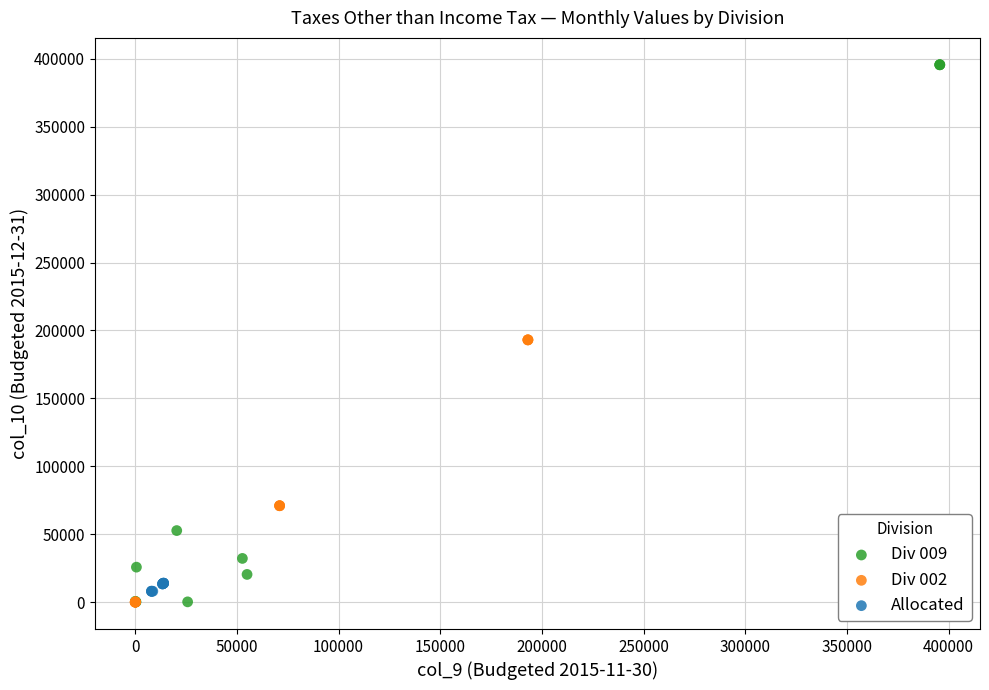

Which series reaches the maximum Y coordinate?

Div 009